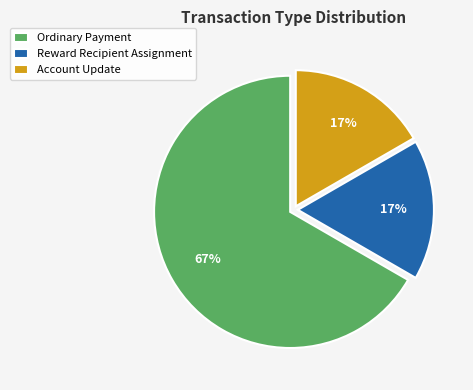

Does Account Update represent more than half of the total?

No